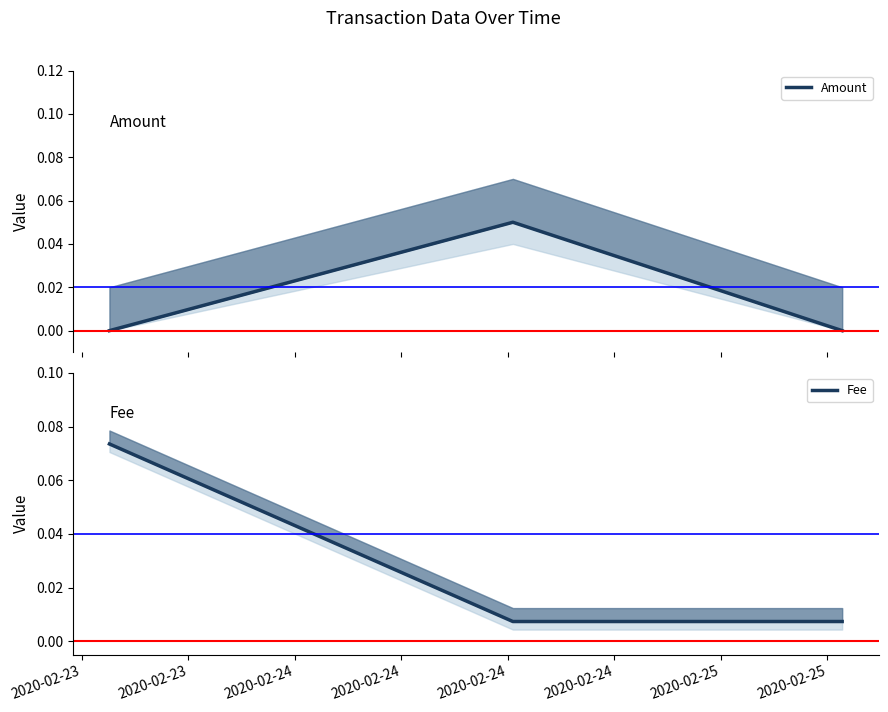

List the series in order of their overall mean, highest first.

Fee, Amount